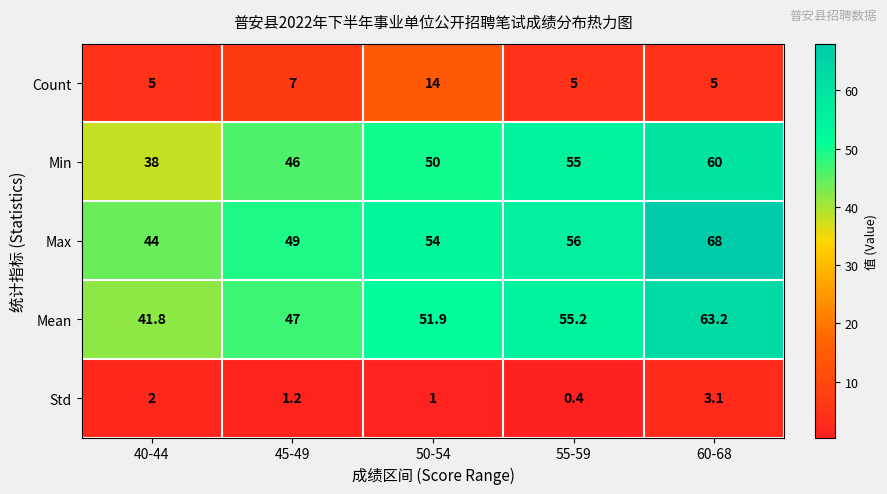

Reading left to right, list all the values displayed in this chart.

Count: 5.0	7.0	14.0	5.0	5.0
Min: 38.0	46.0	50.0	55.0	60.0
Max: 44.0	49.0	54.0	56.0	68.0
Mean: 41.8	47.0	51.9	55.2	63.2
Std: 2.0	1.2	1.0	0.4	3.1